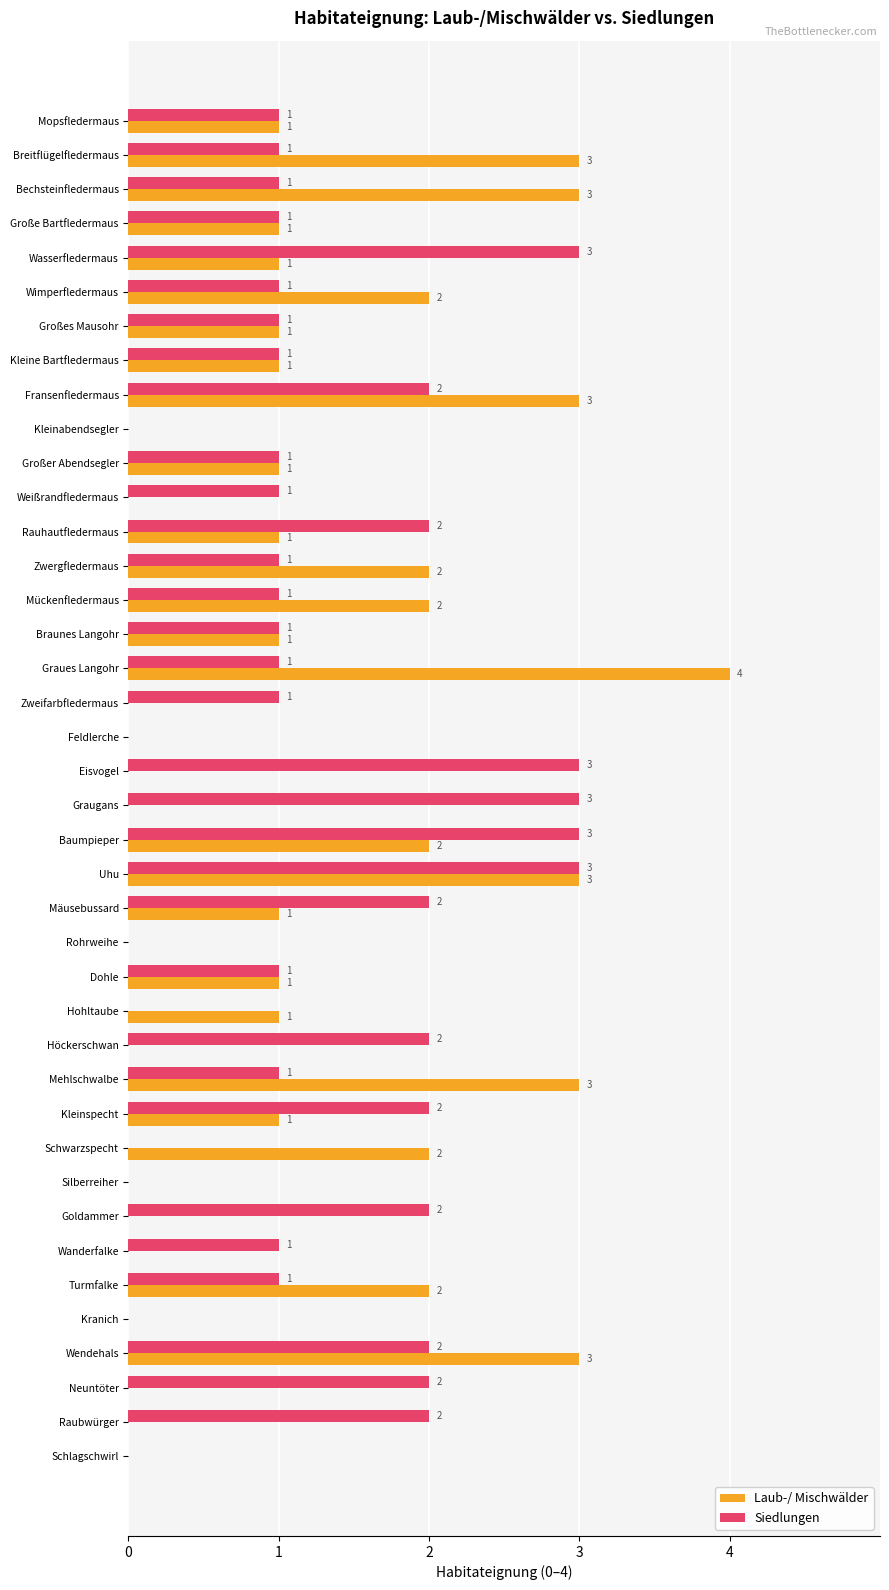

True or false: Laub-/ Mischwälder has a value of 4 at Mehlschwalbe.

False